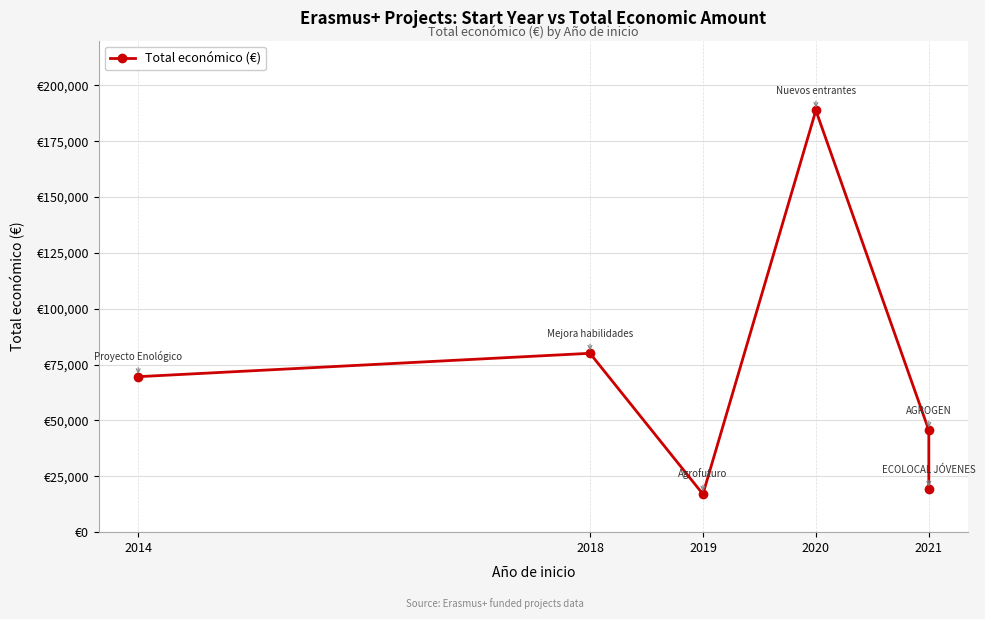

What is the difference between the second highest and minimum values?

63051